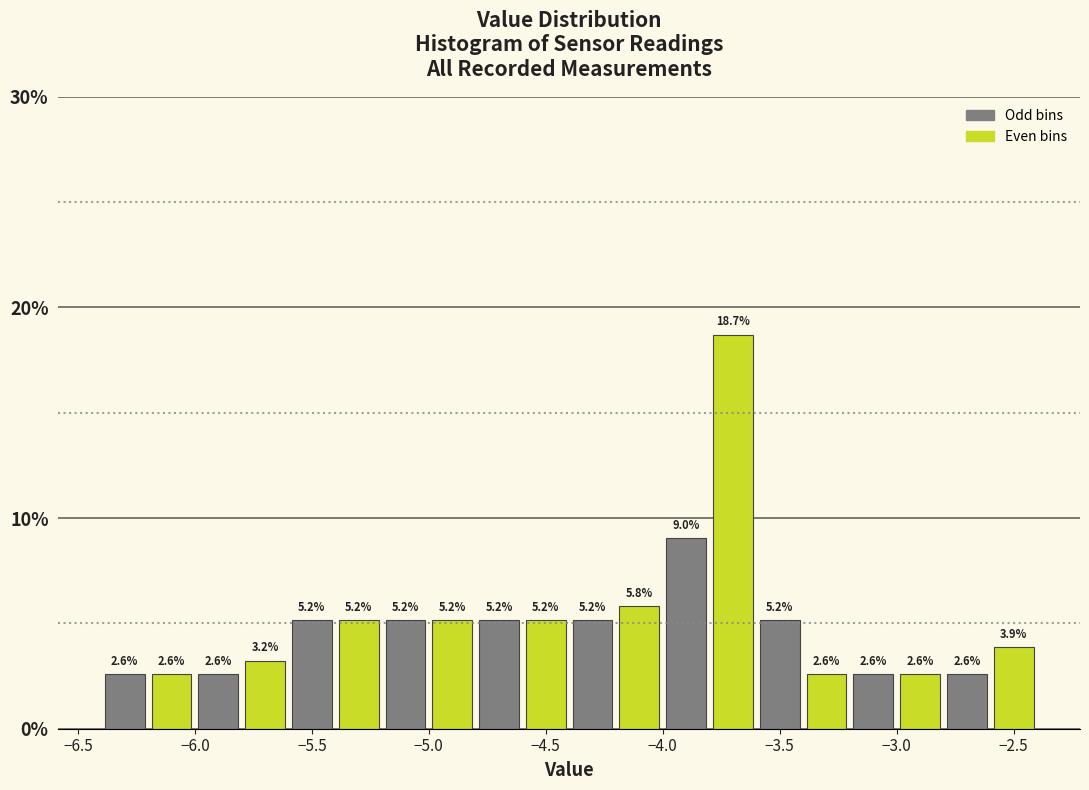

How tall is the bar that spans -6.4 to -6.2 on the x-axis?

2.6